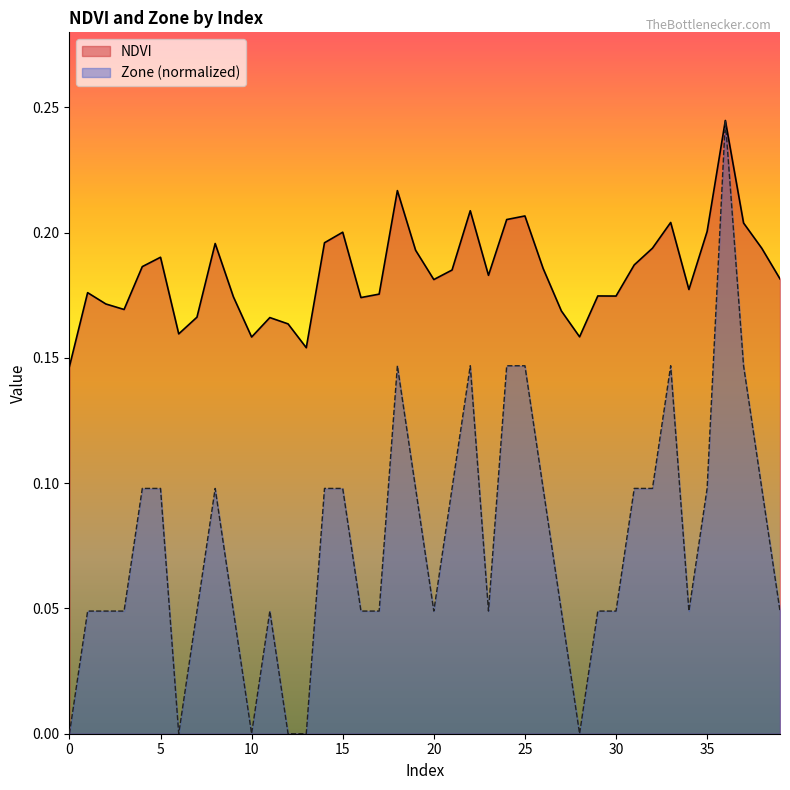

Rank the series by their maximum value, from lowest to highest.

NDVI, Zone